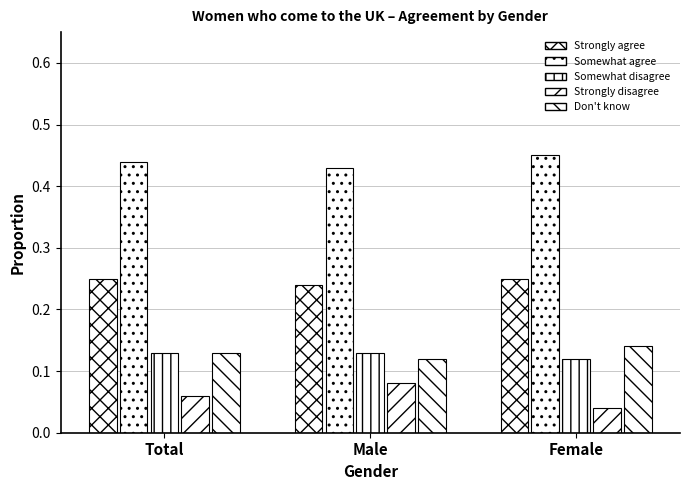

Which category has the lowest value in the Somewhat agree series?

Male